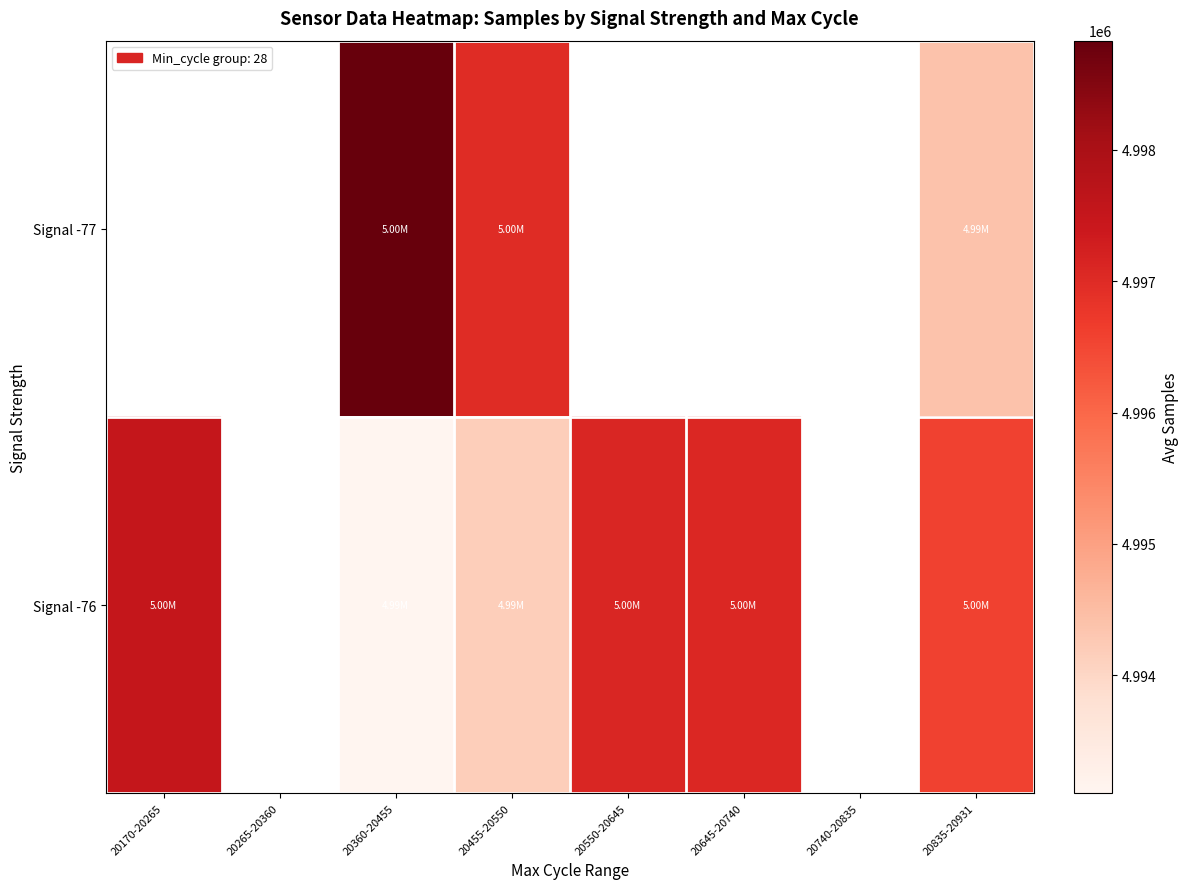

Which has a higher value, 20740-20835 or 20550-20645?

20550-20645